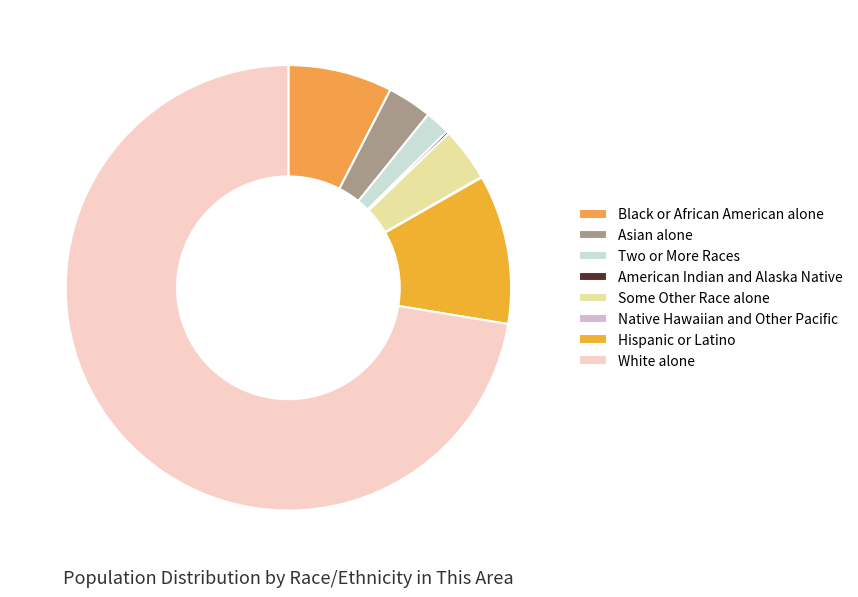

Count the number of slices in the pie.

8